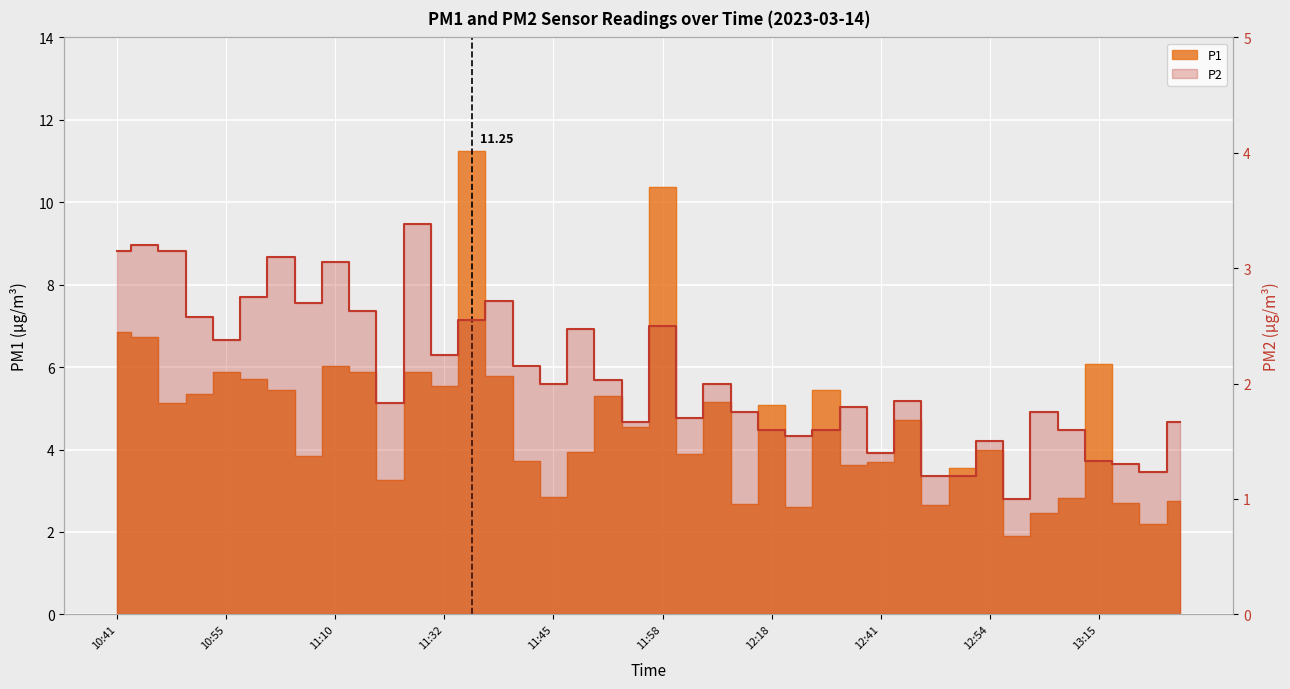

How many interior local peaks (higher than both neighbors) does the data have?

12